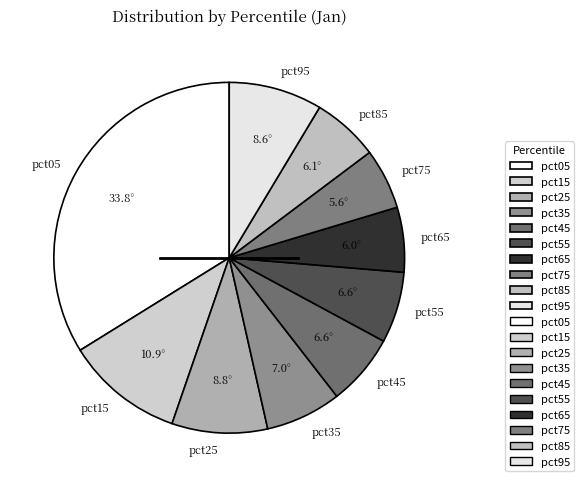

Which slice is the largest?

pct05